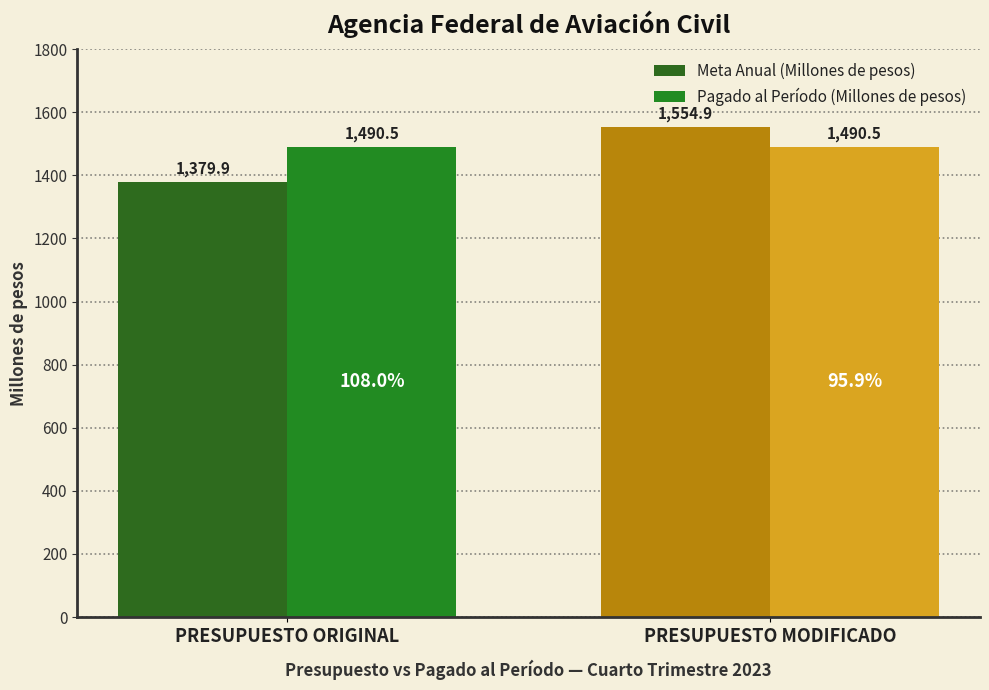

How many distinct data groups are displayed?

2